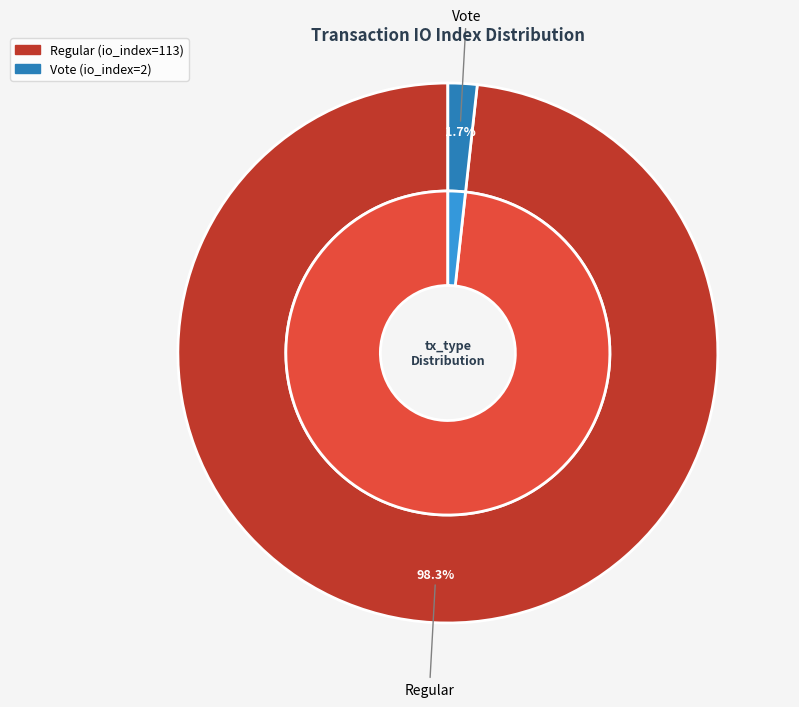

Approximately how many times larger is the value at Regular compared to Vote?

56.5